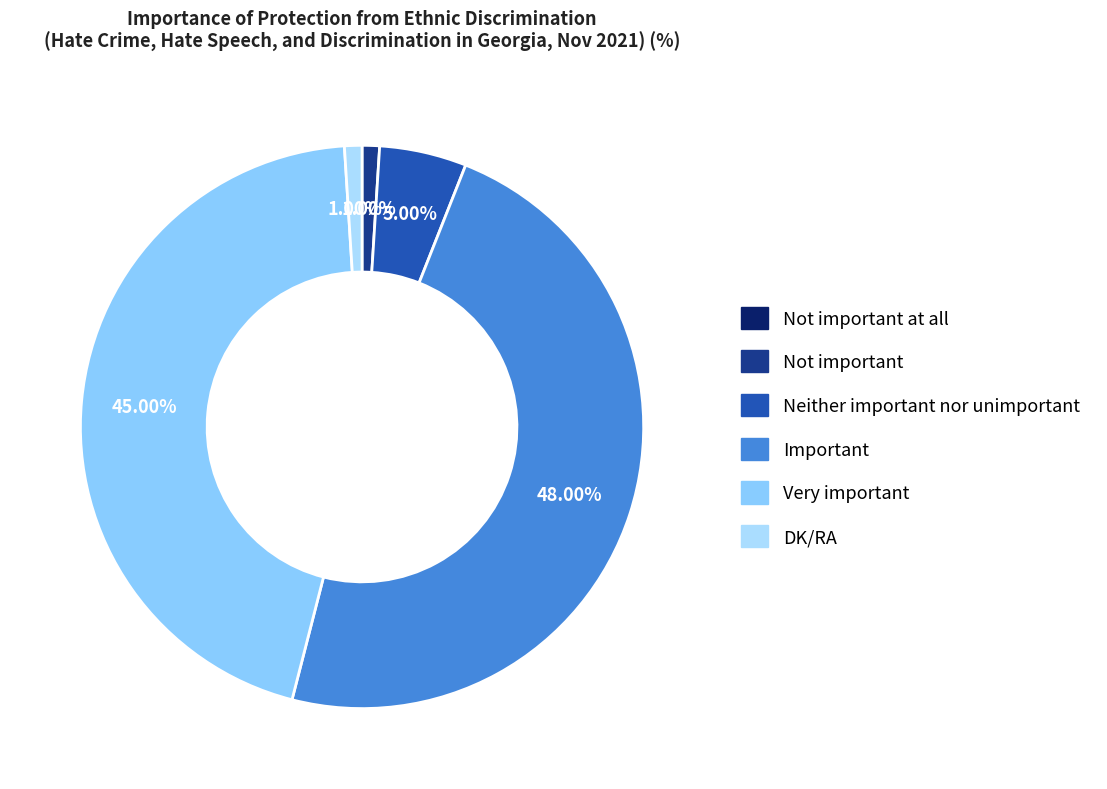

Which slice is the smallest?

Not important at all